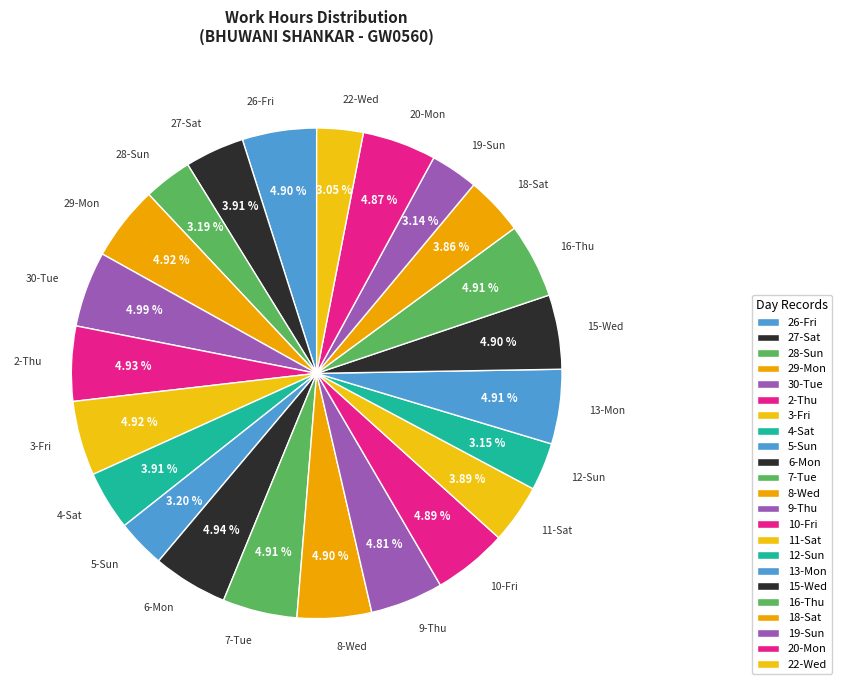

To the nearest percent, what percentage of the pie is 16-Thu?

5%